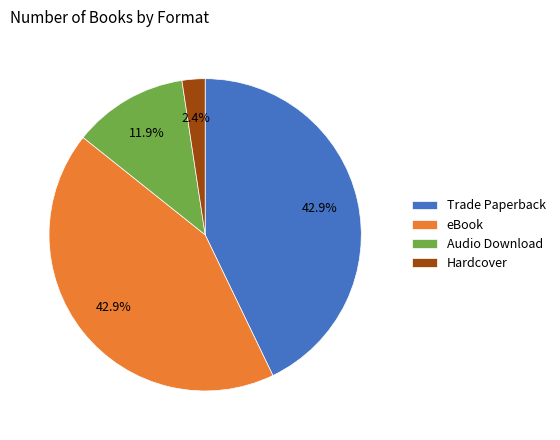

Does eBook account for over 50% of the chart?

No